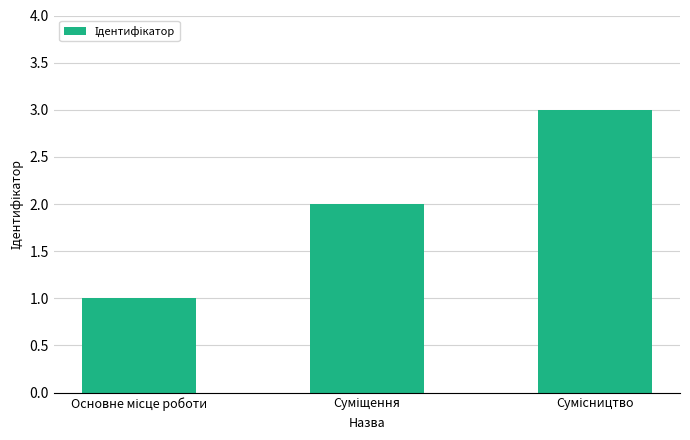

What is the greatest value displayed?

3